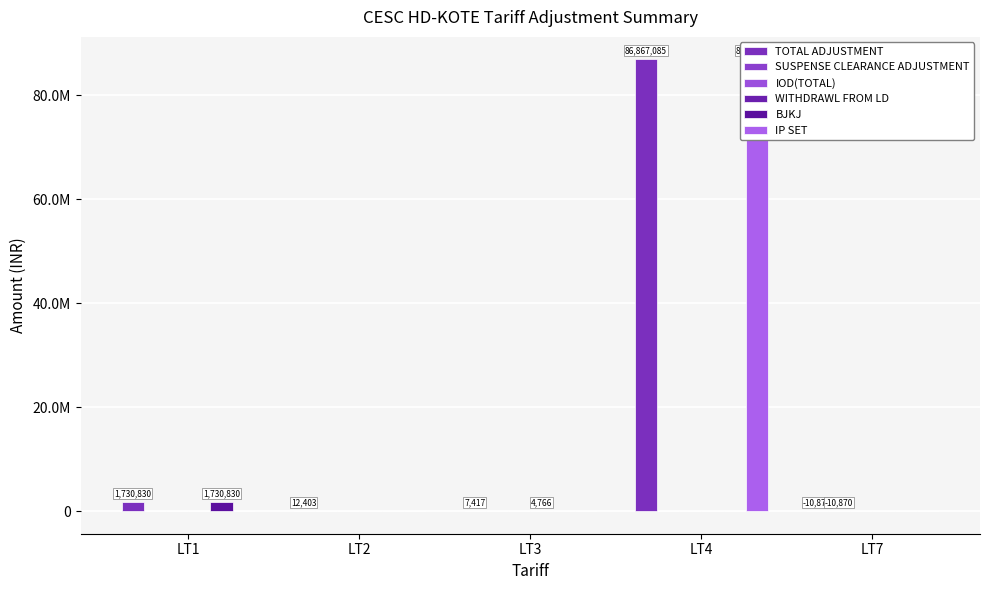

What is the difference between the maximum and second lowest values in the BJKJ series?

1730830.2